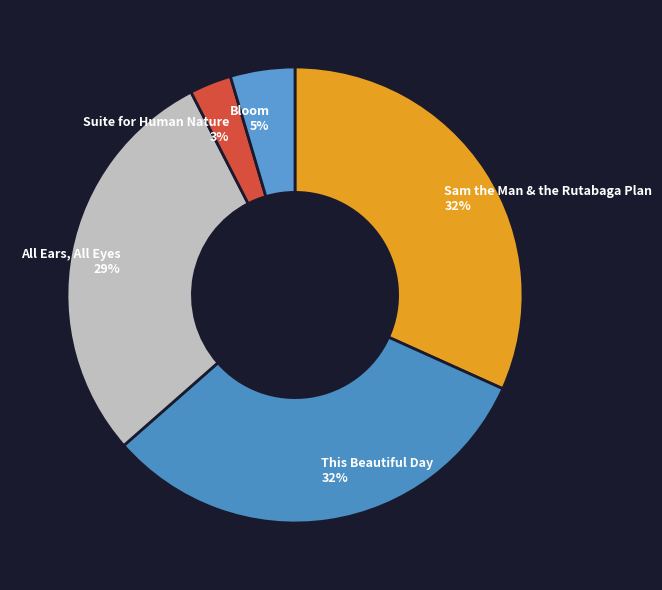

To the nearest percent, what percentage of the pie is Bloom?

5%